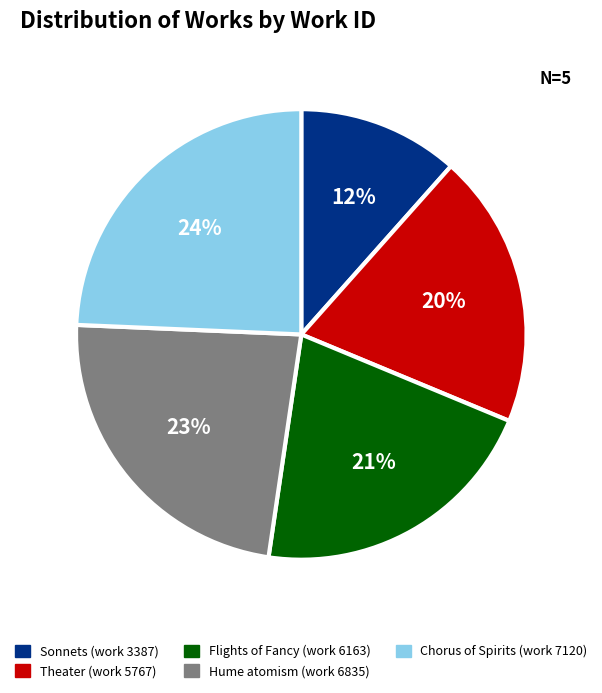

To the nearest percent, what is the average slice percentage?

20%